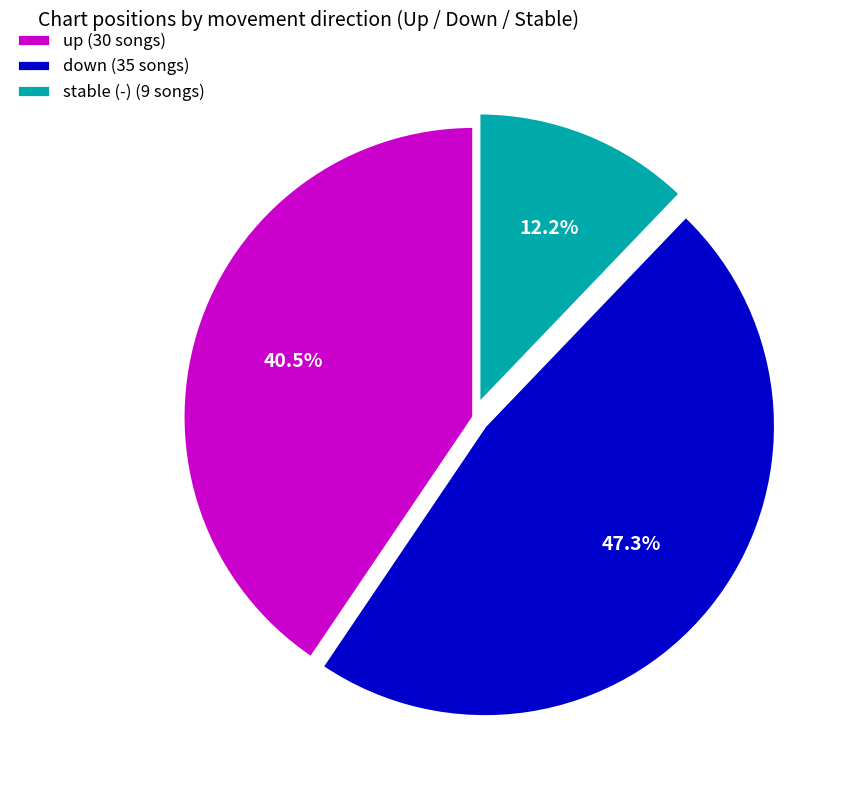

How much of the chart is everything except up (30 songs)?

59.5%